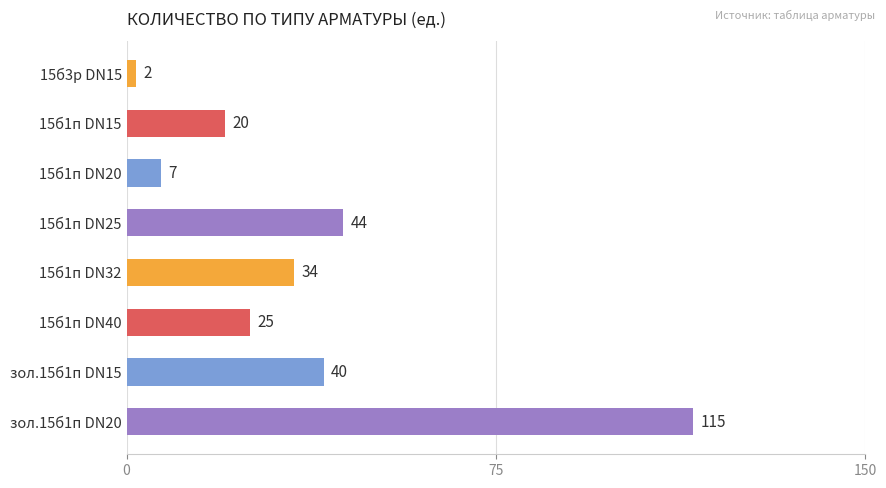

How many bars are there in total?

8